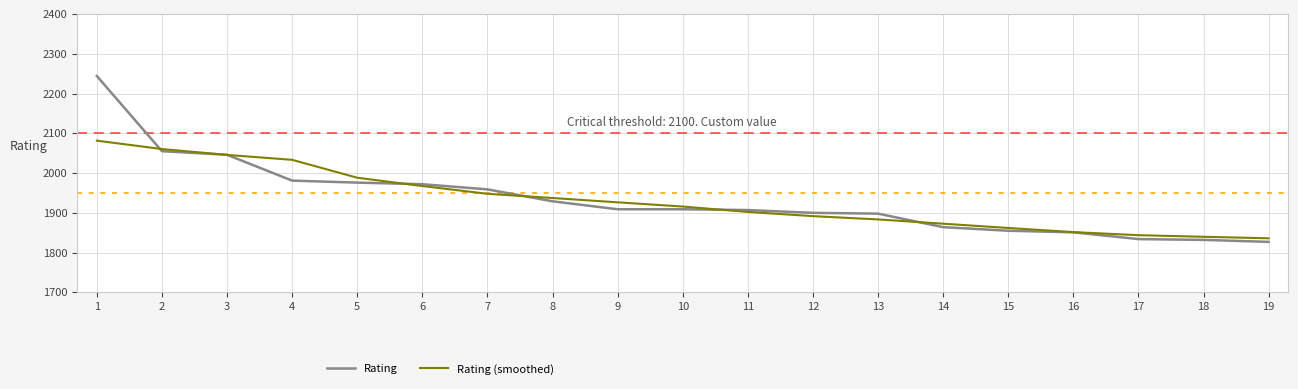

What is the difference between the second highest and second lowest values in the Rating series?

223.0